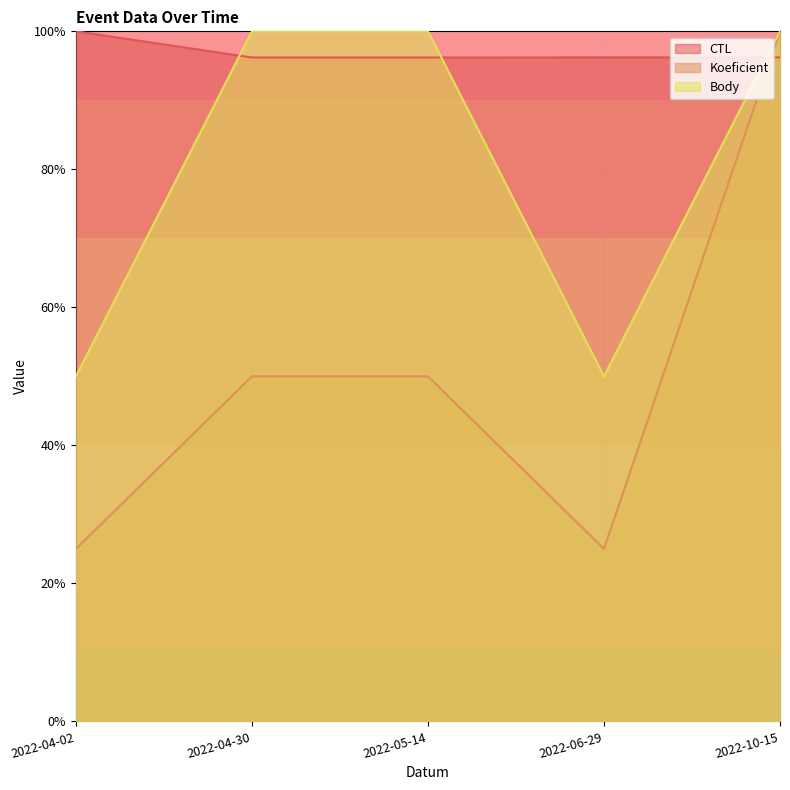

At which label does Koeficient reach its peak?

2022-10-15